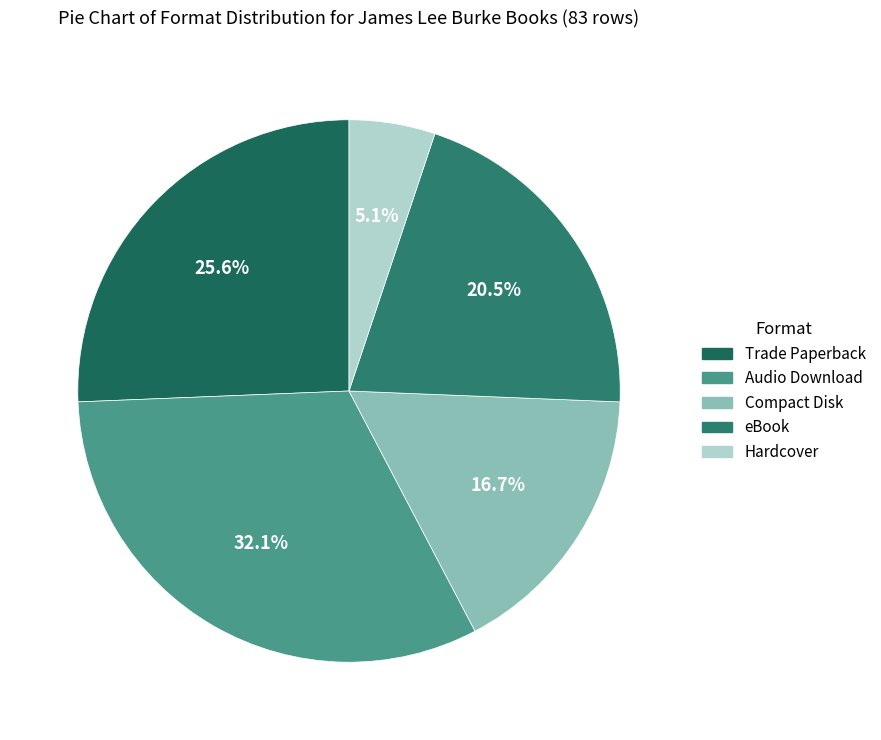

To the nearest percent, what portion does Audio Download represent?

32%